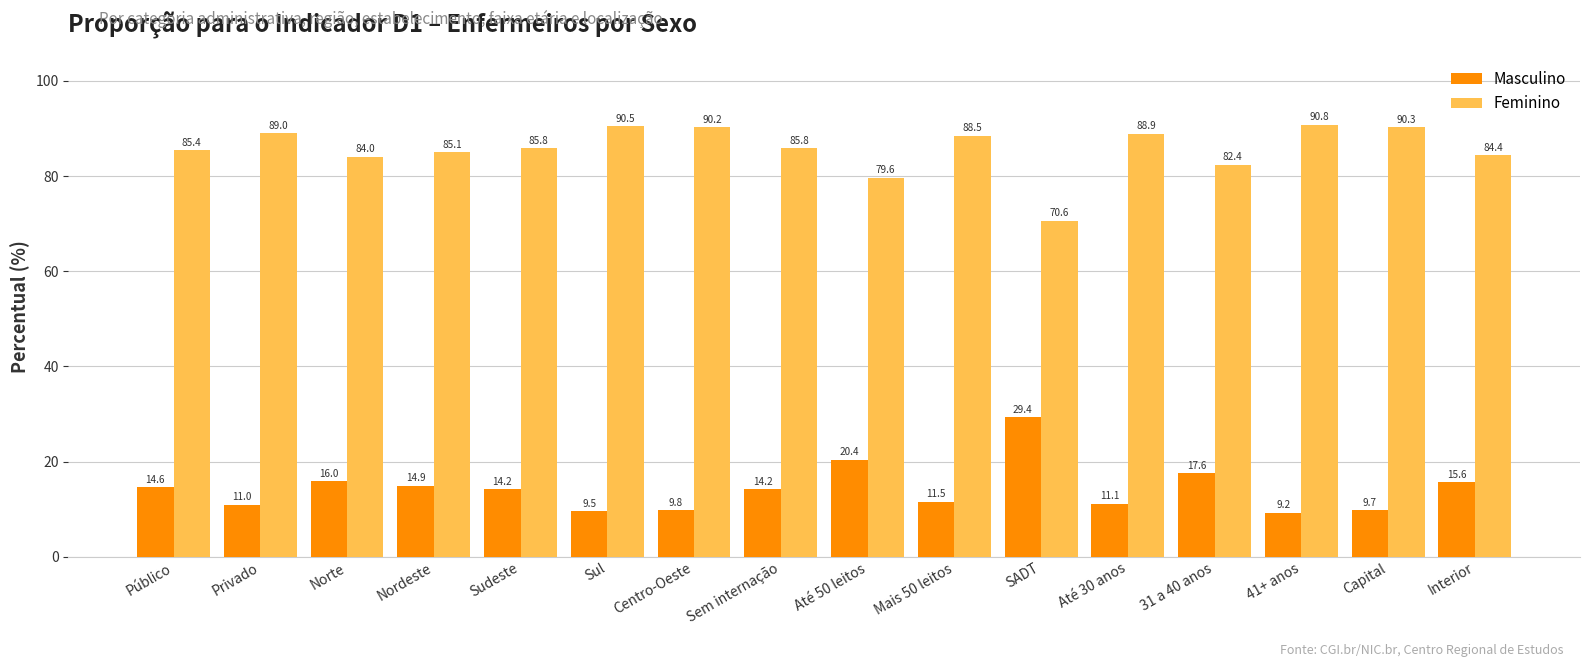

At which label is Feminino closest to 80?

Até 50 leitos